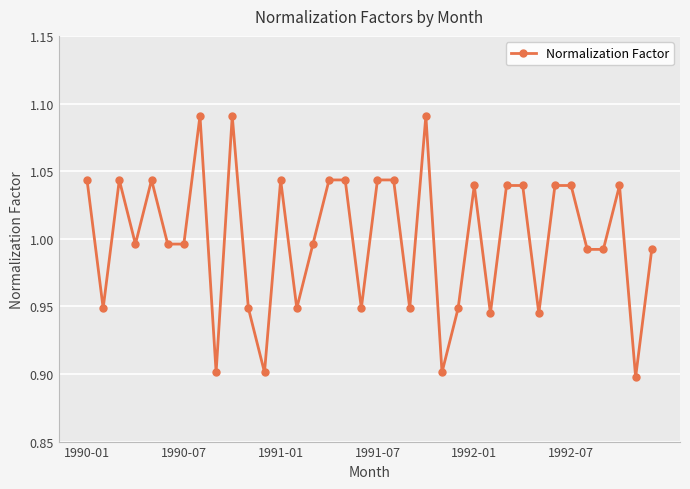

What is the sum of all values?

36.0